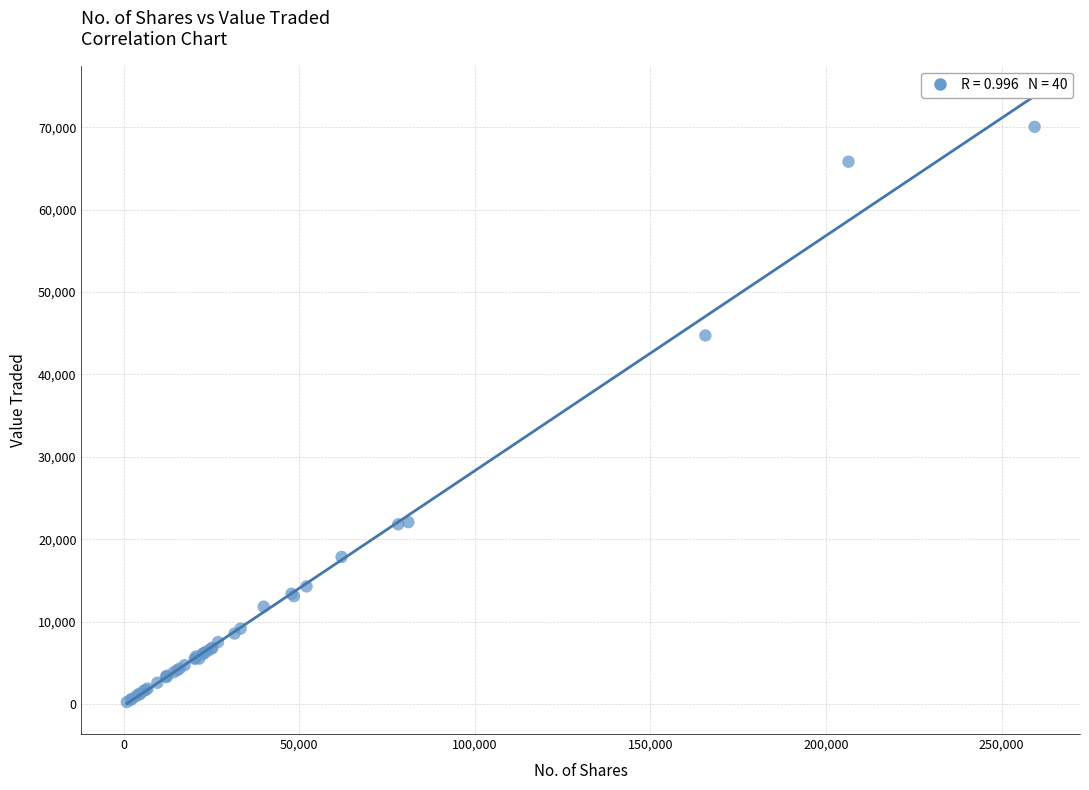

What Y value in the scatter plot is closest to 35149?

44733